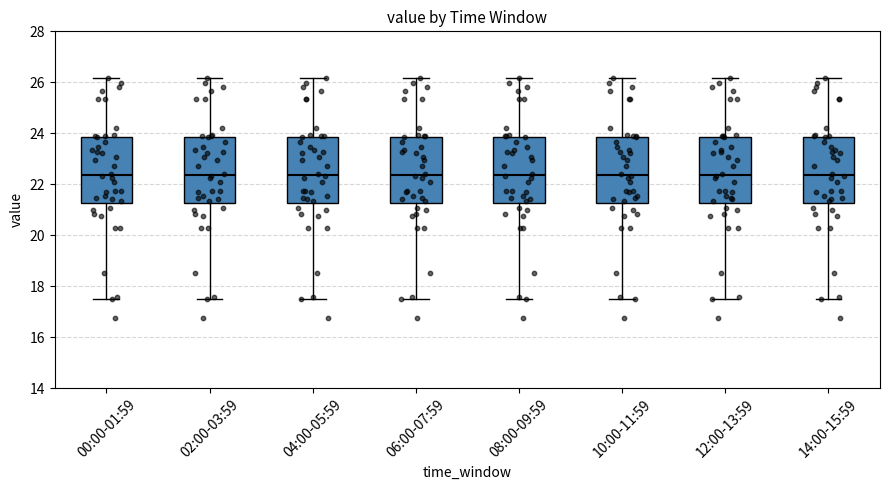

Reading left to right, transcribe this box plot: for each box, give where its median line is, the range the box spans, and where its two whiskers end, as read against the y-axis. The values are not printed on the chart, so give them approximately, as read against the axis.

00:00-01:59: median 22.4, box 21.2 to 23.8, whiskers 17.4 to 26.2
02:00-03:59: median 22.4, box 21.2 to 23.8, whiskers 17.4 to 26.2
04:00-05:59: median 22.4, box 21.2 to 23.8, whiskers 17.4 to 26.2
06:00-07:59: median 22.4, box 21.2 to 23.8, whiskers 17.4 to 26.2
08:00-09:59: median 22.4, box 21.2 to 23.8, whiskers 17.4 to 26.2
10:00-11:59: median 22.4, box 21.2 to 23.8, whiskers 17.4 to 26.2
12:00-13:59: median 22.4, box 21.2 to 23.8, whiskers 17.4 to 26.2
14:00-15:59: median 22.4, box 21.2 to 23.8, whiskers 17.4 to 26.2